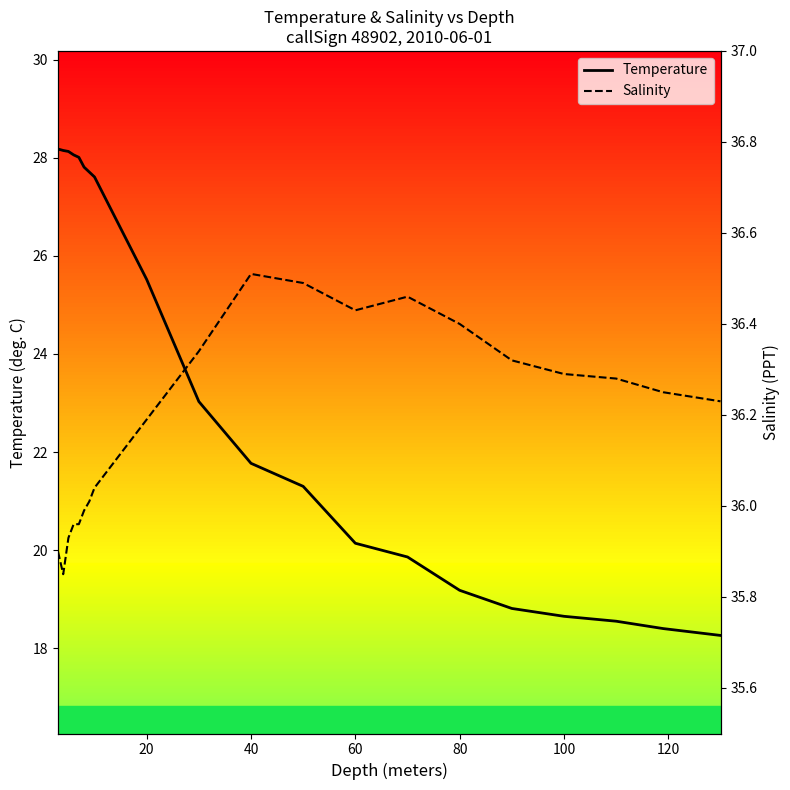

Reading left to right, extract all data points from this chart.

Temperature: 28.2	28.1	28.1	28.1	28.0	27.8	27.7	27.6	25.5	23.0	21.8	21.3	20.1	19.9	19.2	18.8	18.6	18.6	18.4	18.3
Salinity: 35.9	35.9	35.9	36.0	36.0	36.0	36.0	36.0	36.2	36.3	36.5	36.5	36.4	36.5	36.4	36.3	36.3	36.3	36.2	36.2